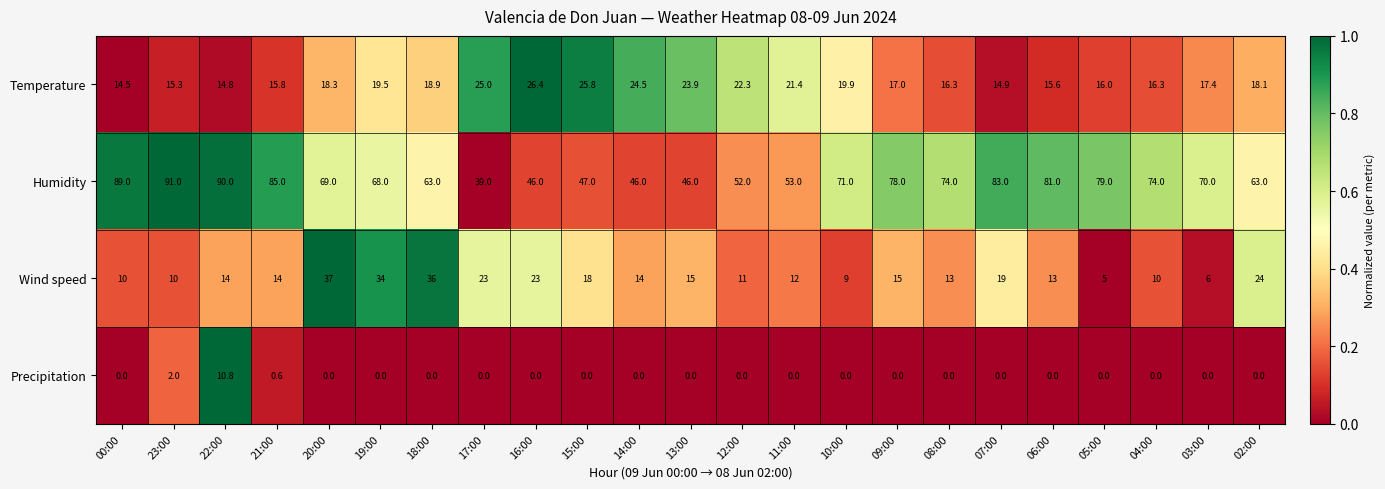

What is the total value across all series at 10:00?

99.9